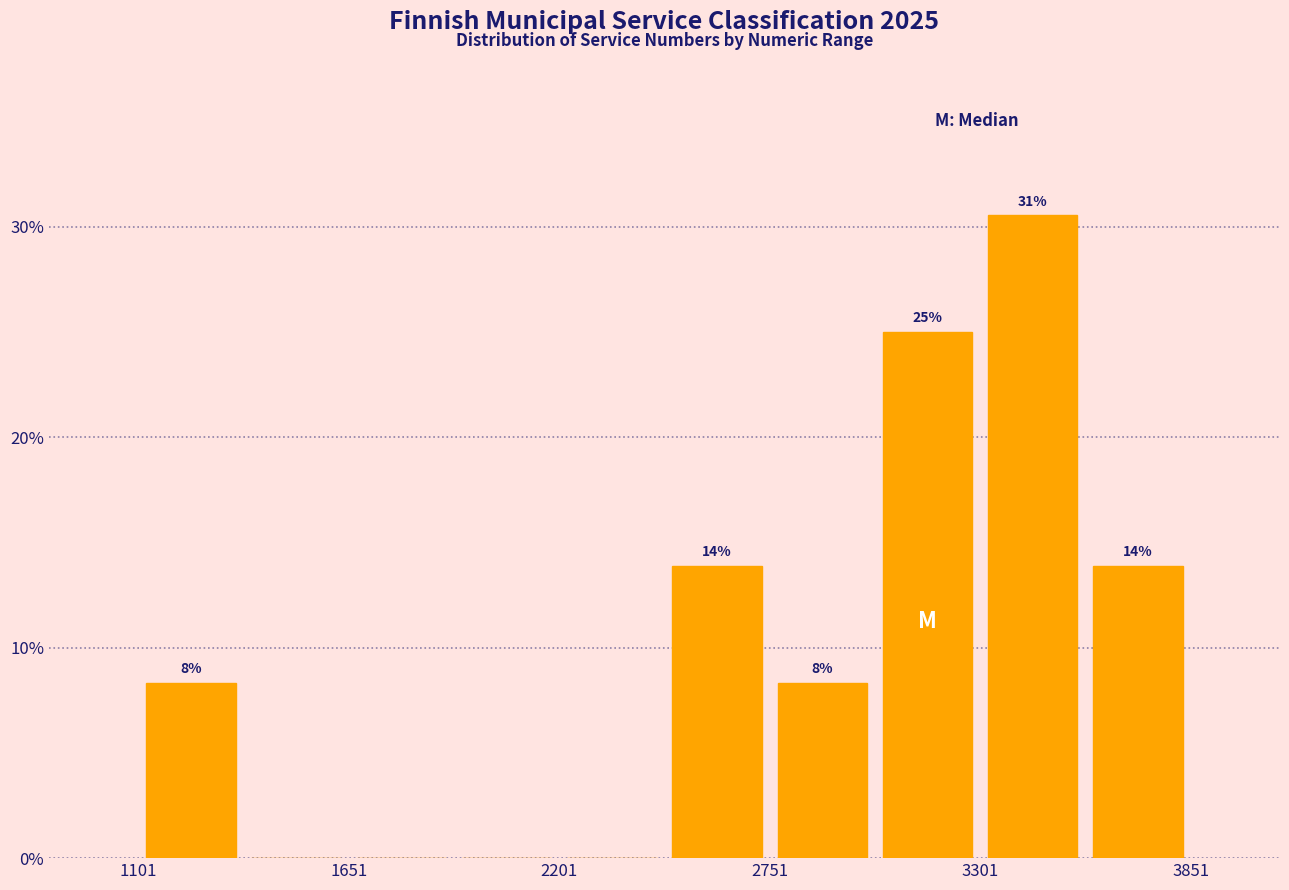

Around what value on the x-axis is the tallest bar? Give the approximate position of its centre, as read against the axis.

3400